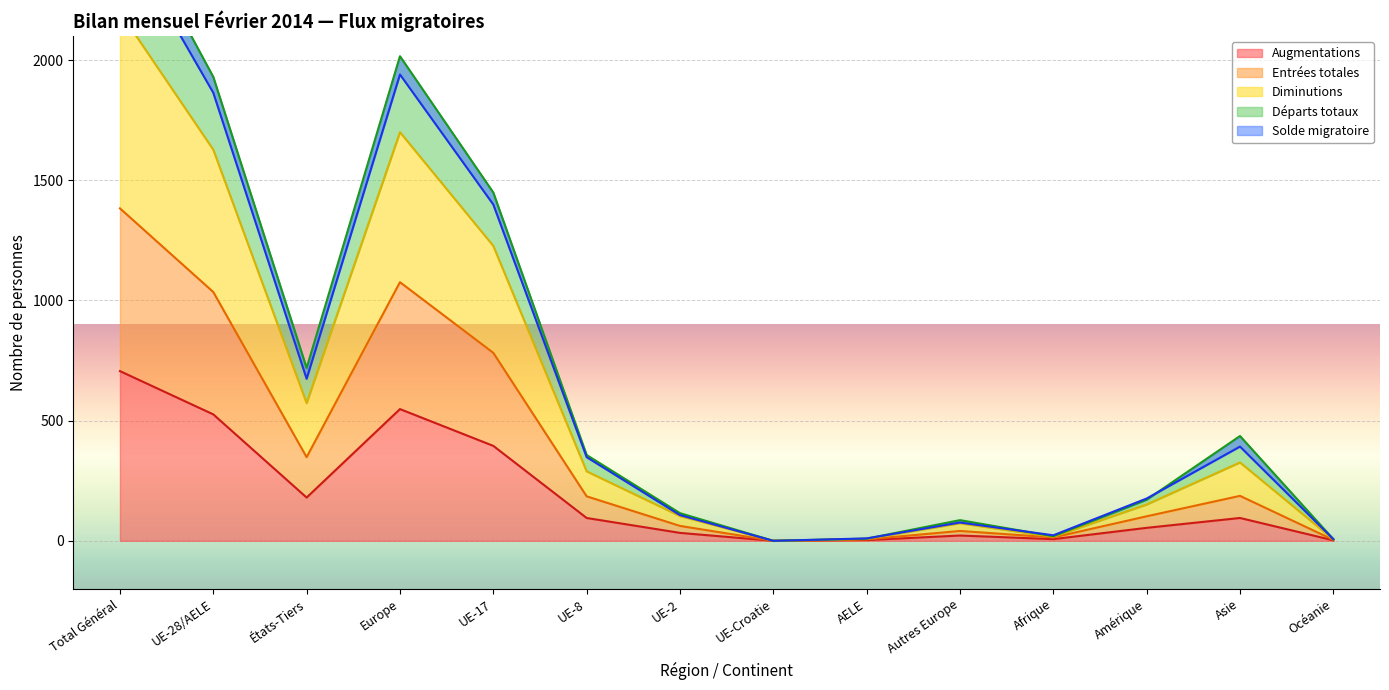

What is the maximum value for Augmentations?

706